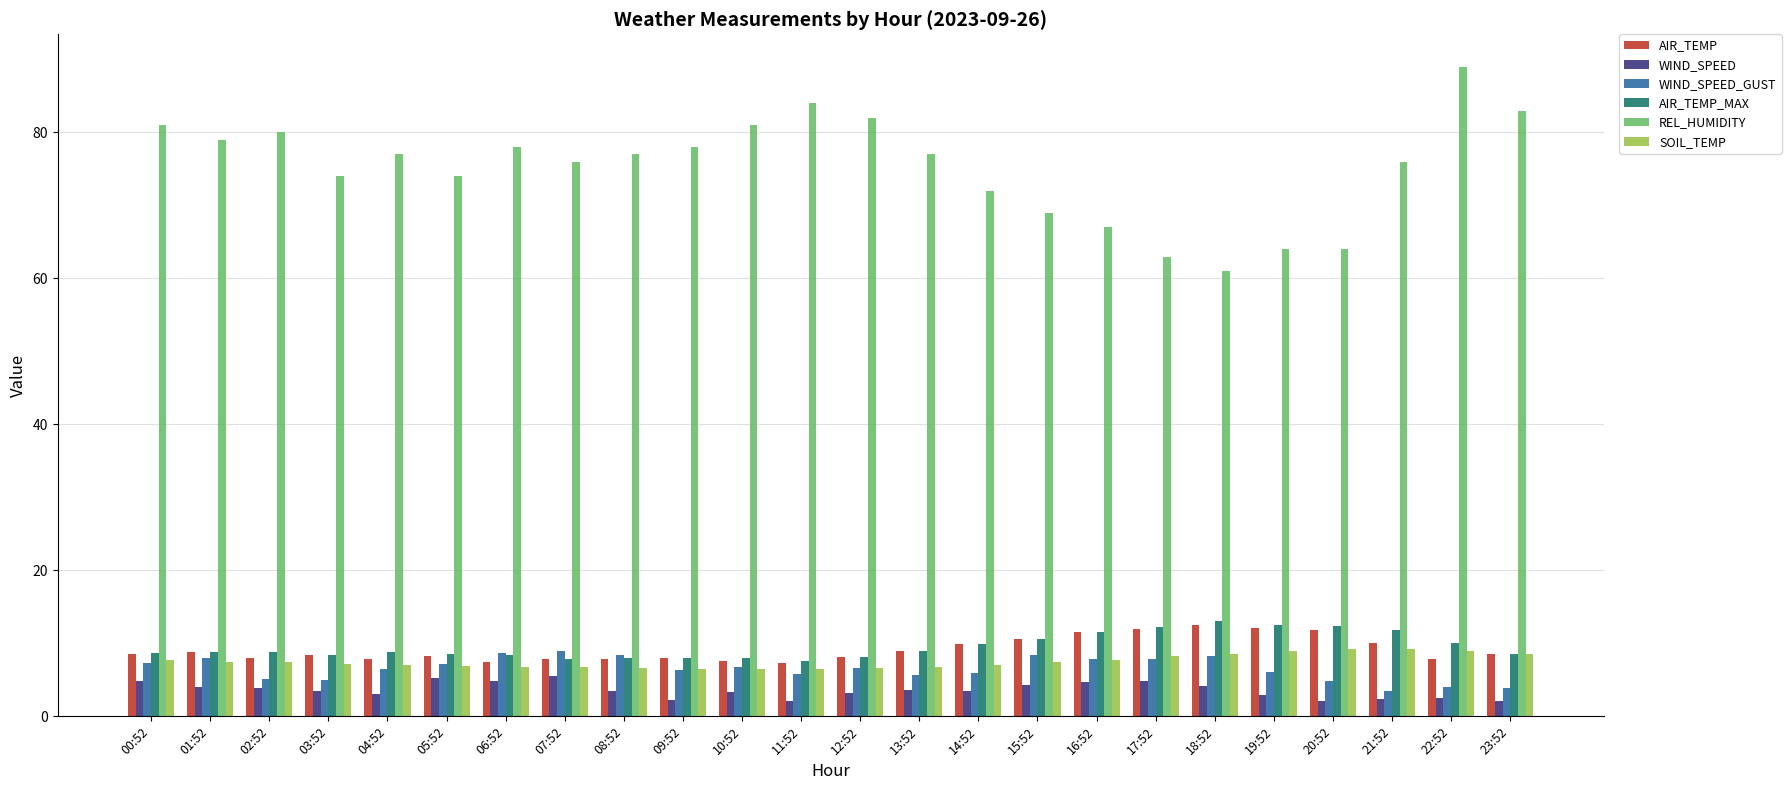

What are all the series names shown in the legend?

AIR_TEMP, WIND_SPEED, WIND_SPEED_GUST, AIR_TEMP_MAX, REL_HUMIDITY, SOIL_TEMP